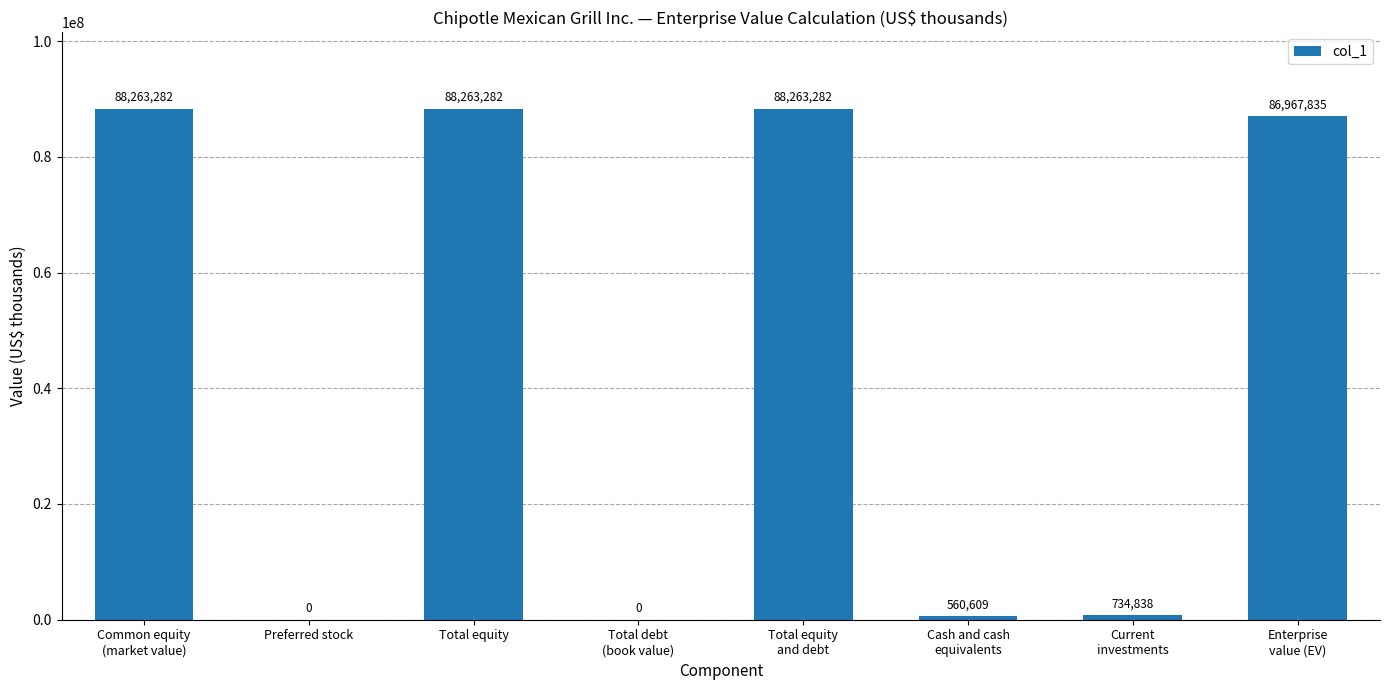

Are the bars horizontal?

No